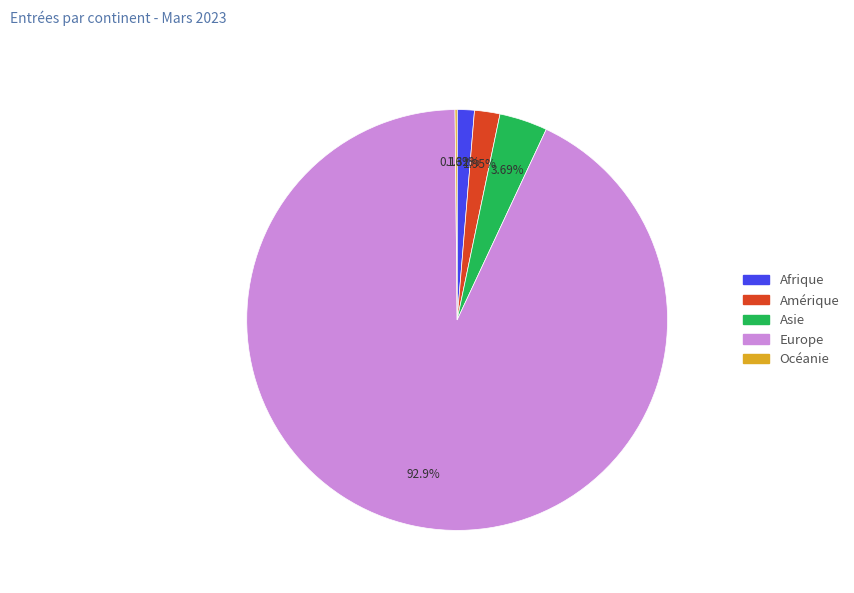

To the nearest percent, what is the difference between the largest and smallest slice percentages?

93%